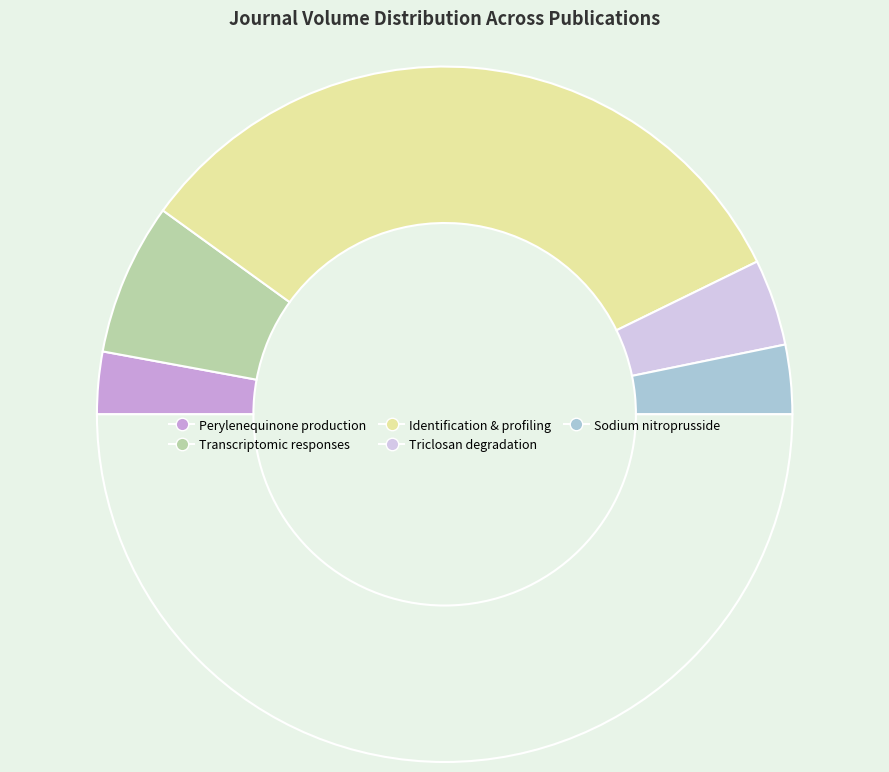

How many segments does this pie chart have?

6